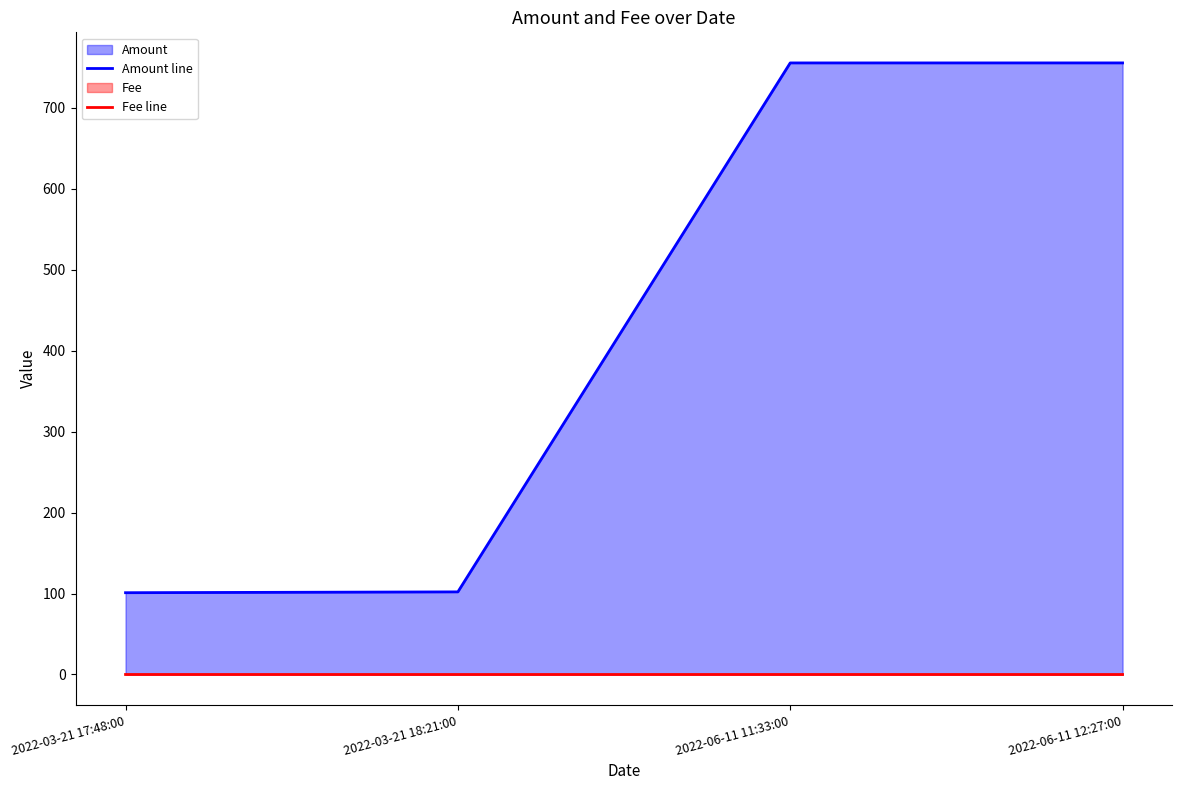

True or false: Fee line has more than 1 interior local peaks.

False